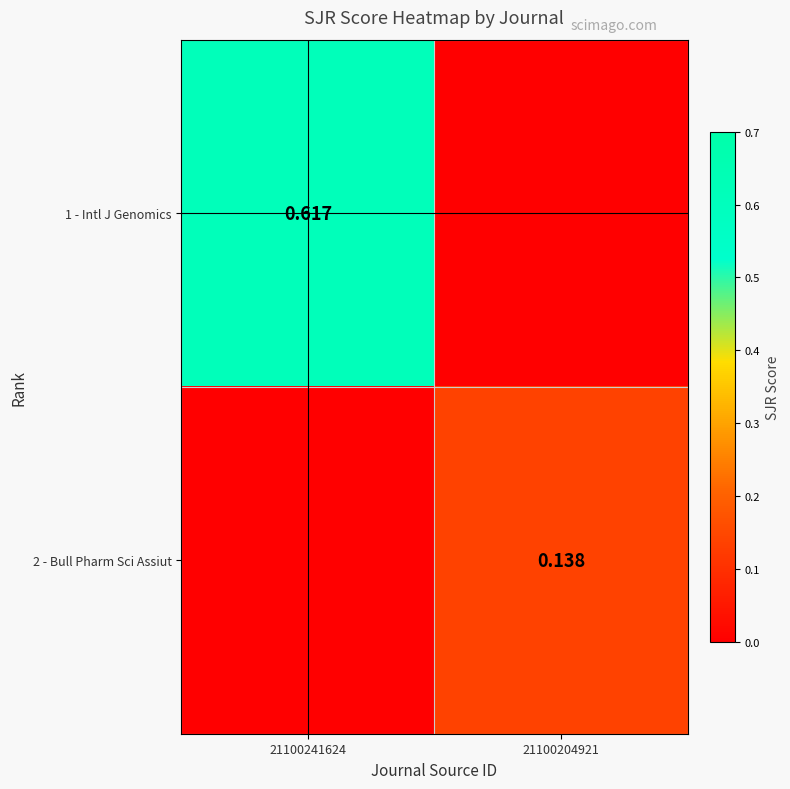

Between 21100241624 and 21100204921, which series saw the biggest shift?

1 - Intl J Genomics